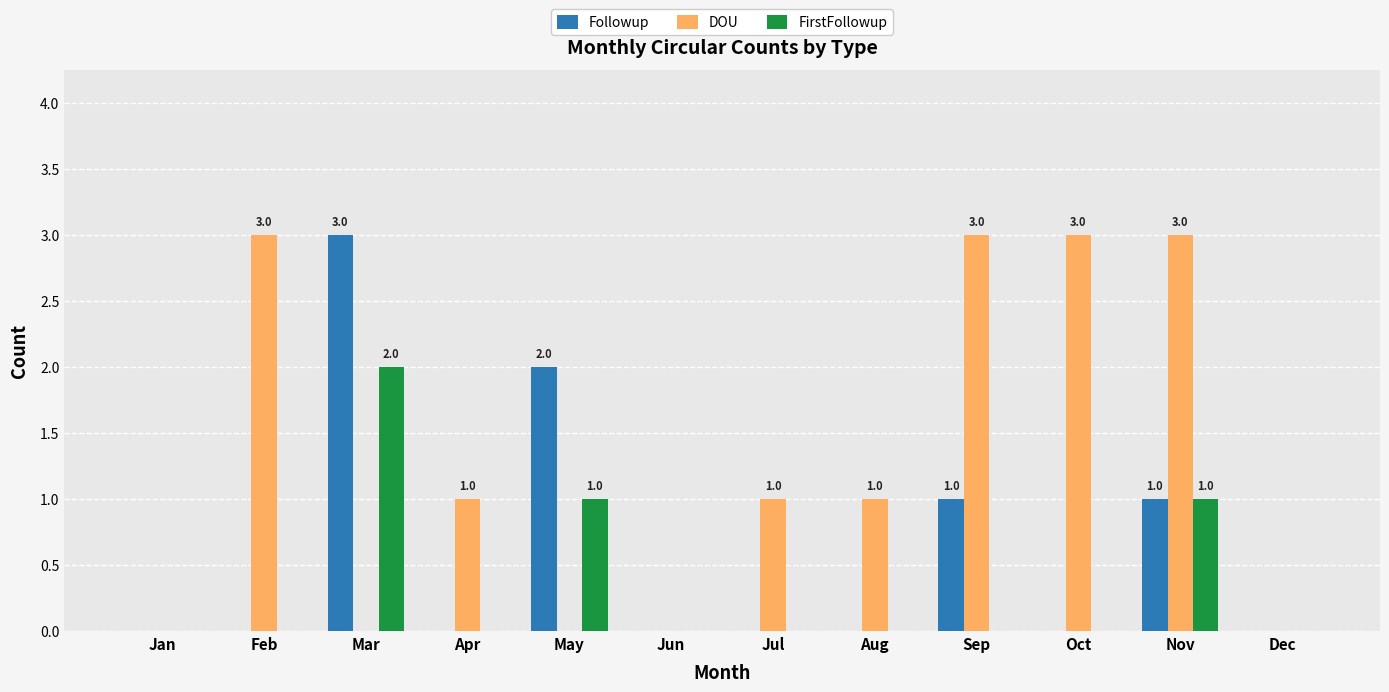

Between Feb and Dec, which series saw the biggest shift?

DOU